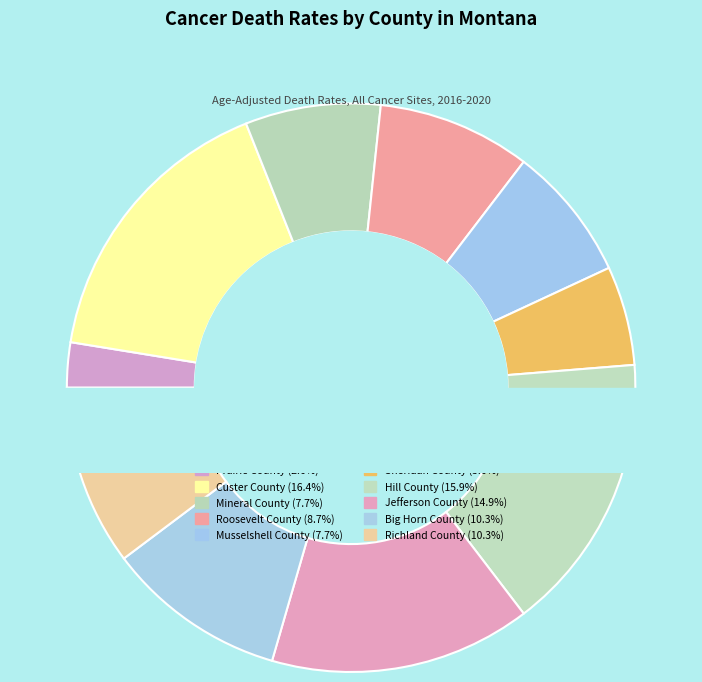

Is the sum of Mineral County and Custer County greater than half?

No